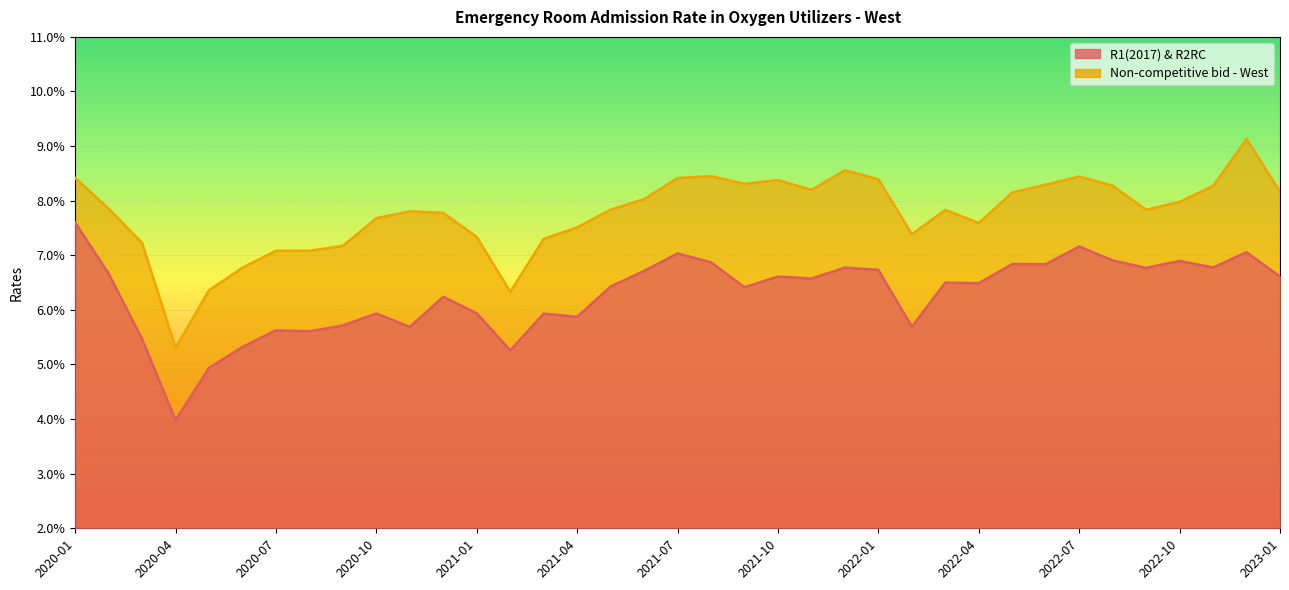

At which label is Non-competitive bid - West closest to 0?

2020-04